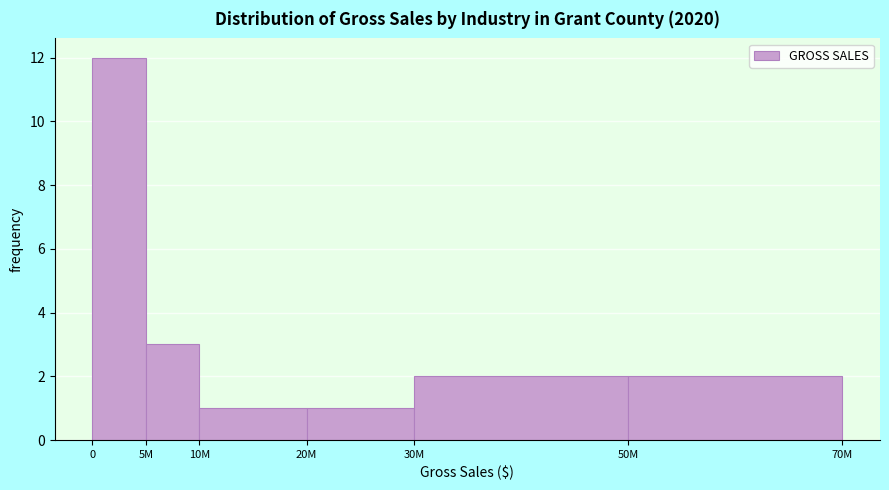

Reading left to right, list all the values displayed in this chart.

0=12	5M=3	10M=1	20M=1	30M=2	50M=2